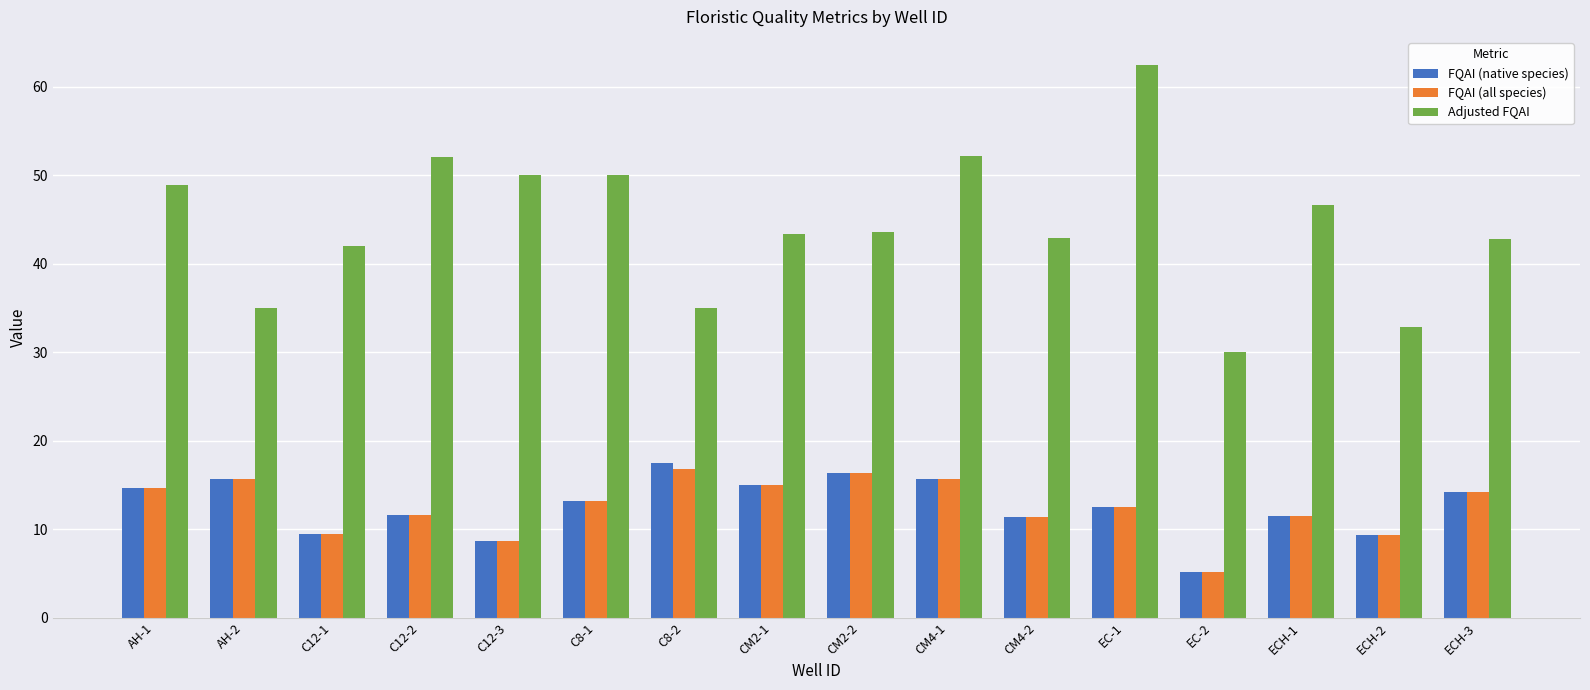

Which category has the highest value across all series?

EC-1